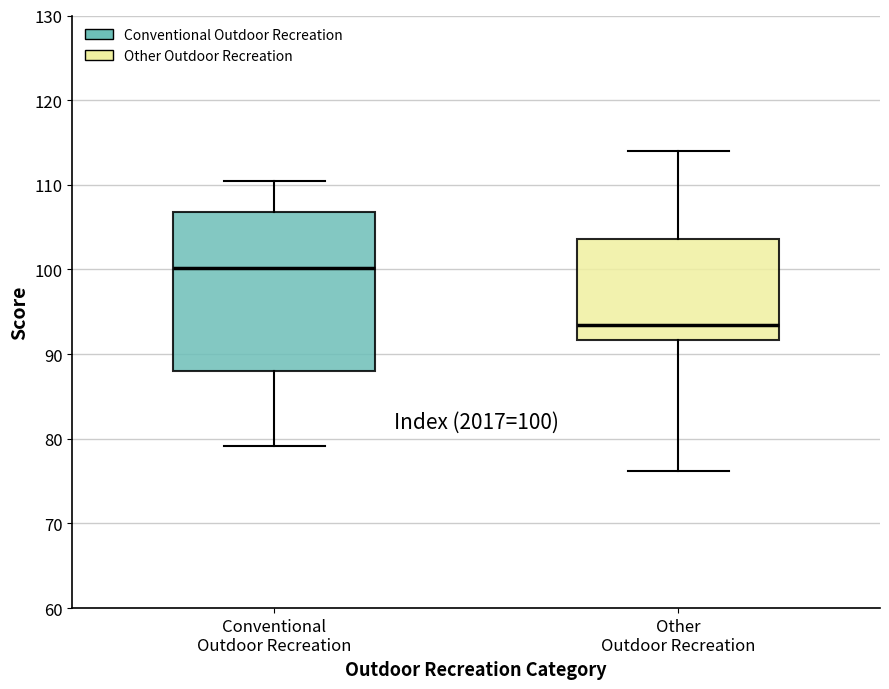

Which box's median line is the highest?

Conventional Outdoor Recreation